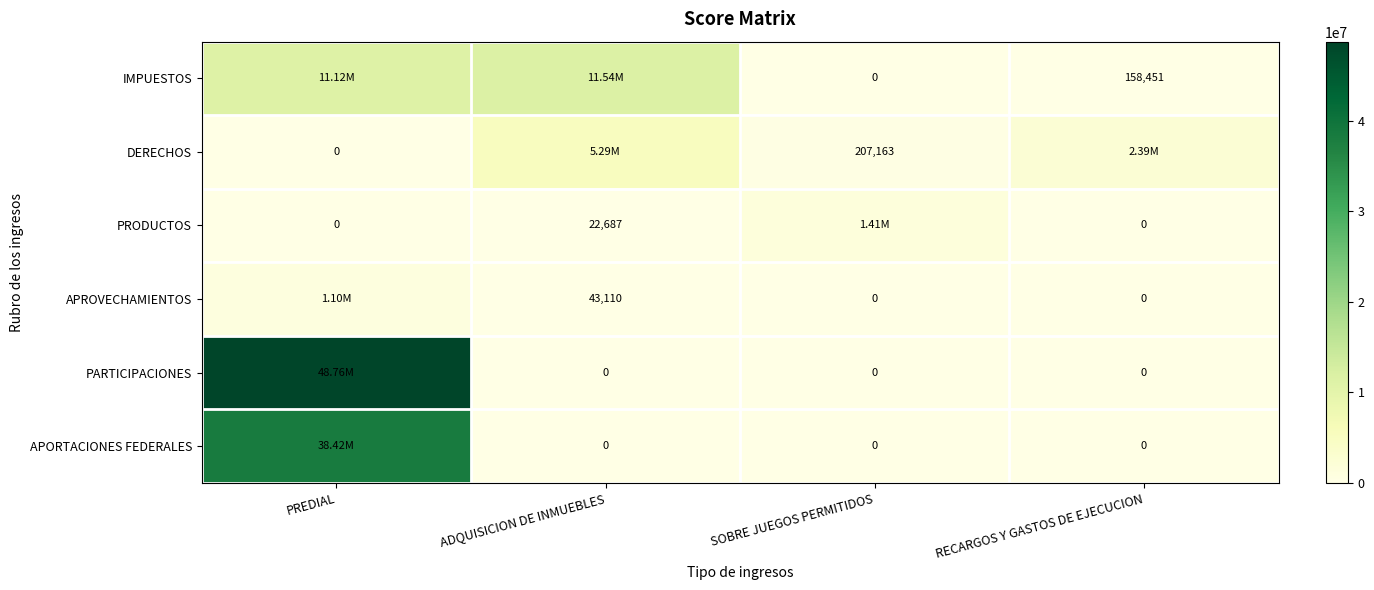

Is it true that PRODUCTOS equals 891603.3 at RECARGOS Y GASTOS DE EJECUCION?

False